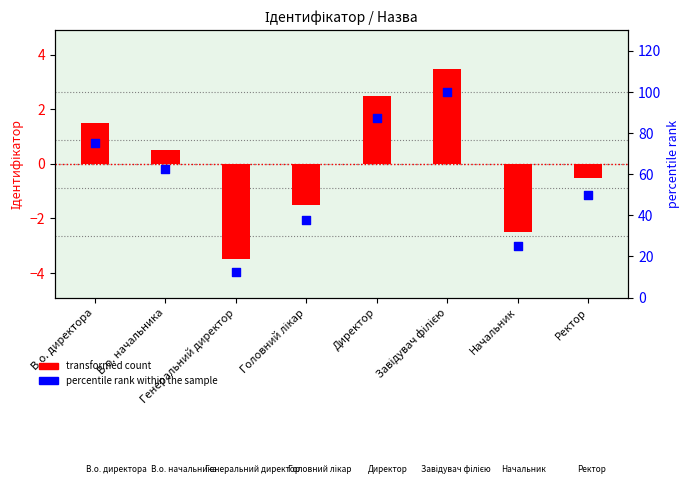

Which series contains the highest Y value?

percentile rank within the sample